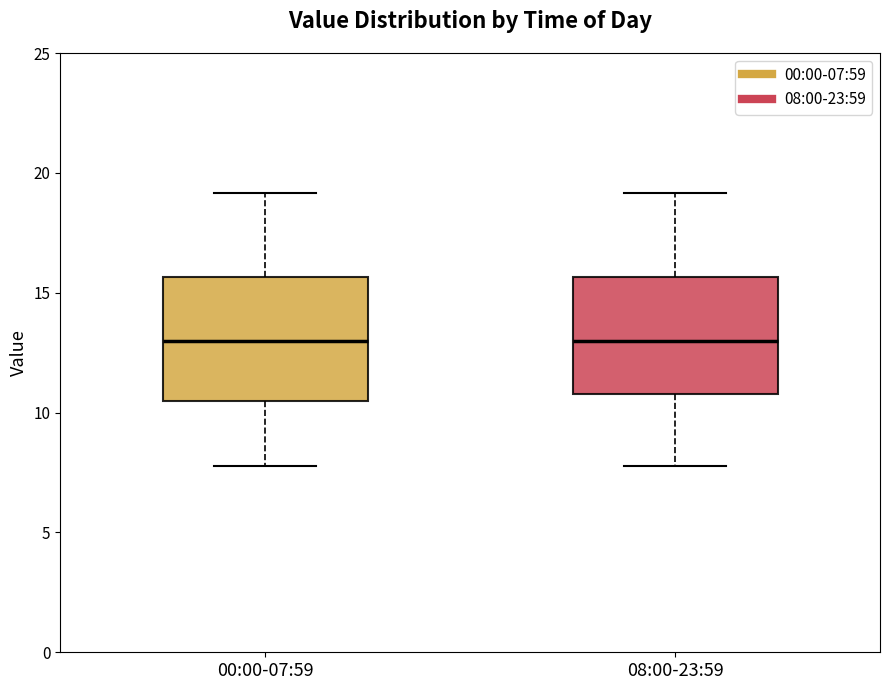

Reading left to right, transcribe this box plot: for each box, give where its median line is, the range the box spans, and where its two whiskers end, as read against the y-axis. The values are not printed on the chart, so give them approximately, as read against the axis.

00:00-07:59: median 13.0, box 10.5 to 15.5, whiskers 8.0 to 19.0
08:00-23:59: median 13.0, box 11.0 to 15.5, whiskers 8.0 to 19.0